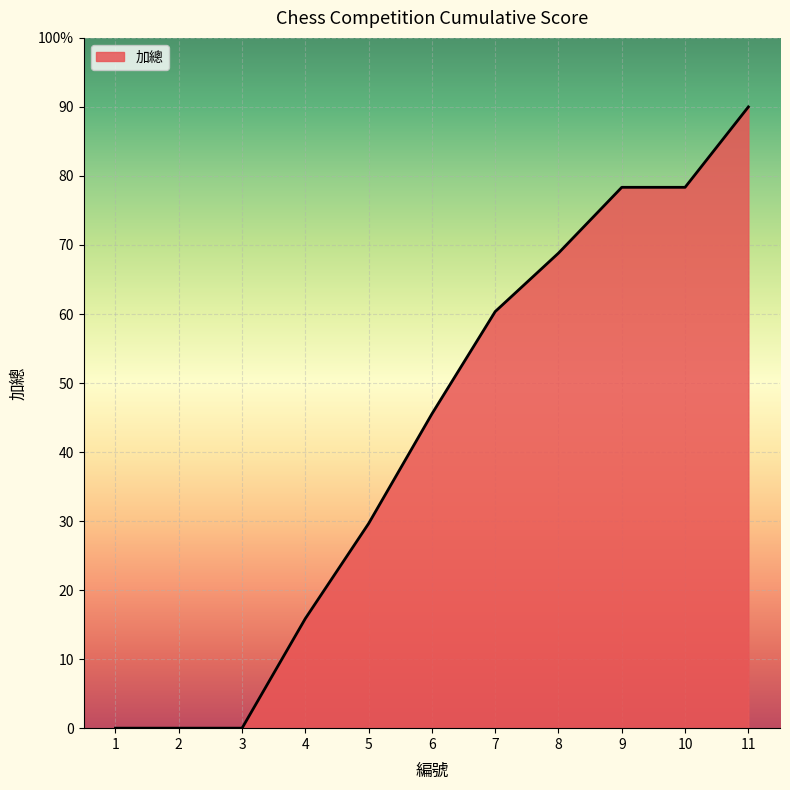

What is the ratio of the value at 4 to the value at 10?

0.2